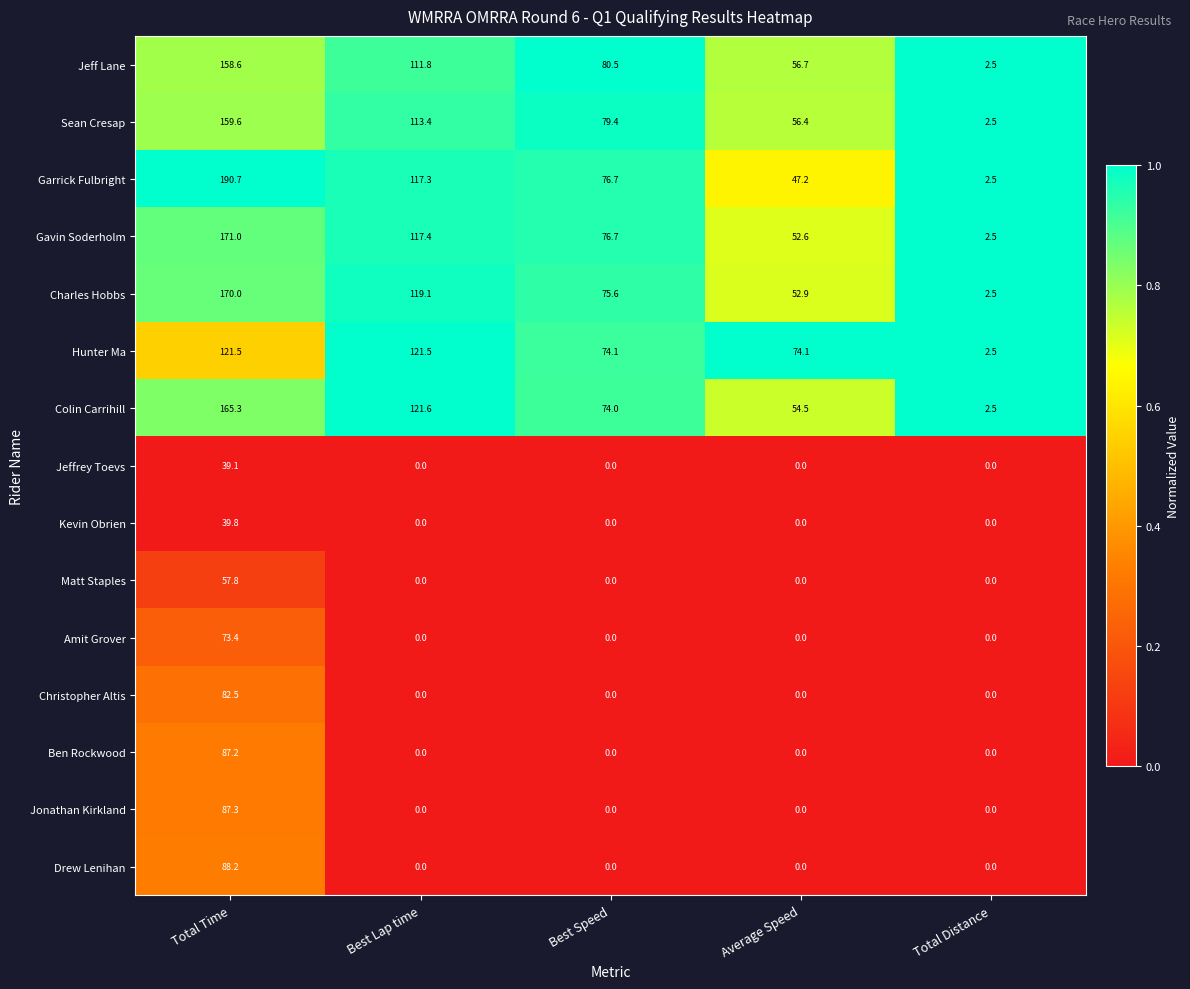

Which series changed the most between Total Time and Average Speed?

Garrick Fulbright